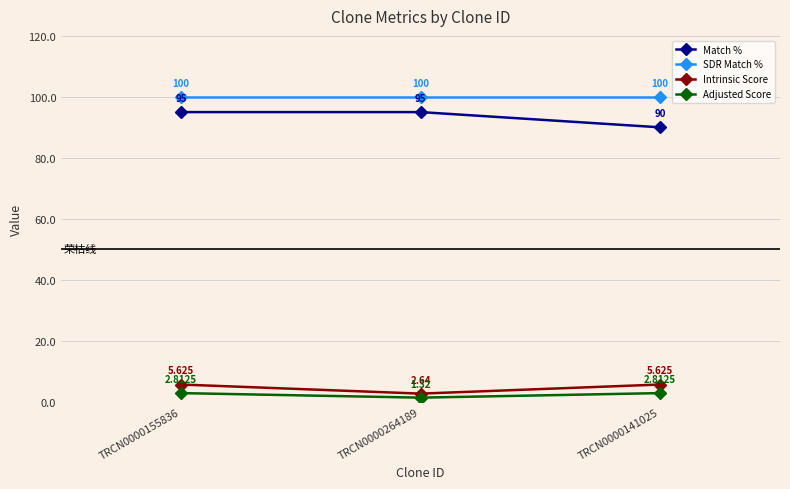

Which series has the widest spread of values?

Match %